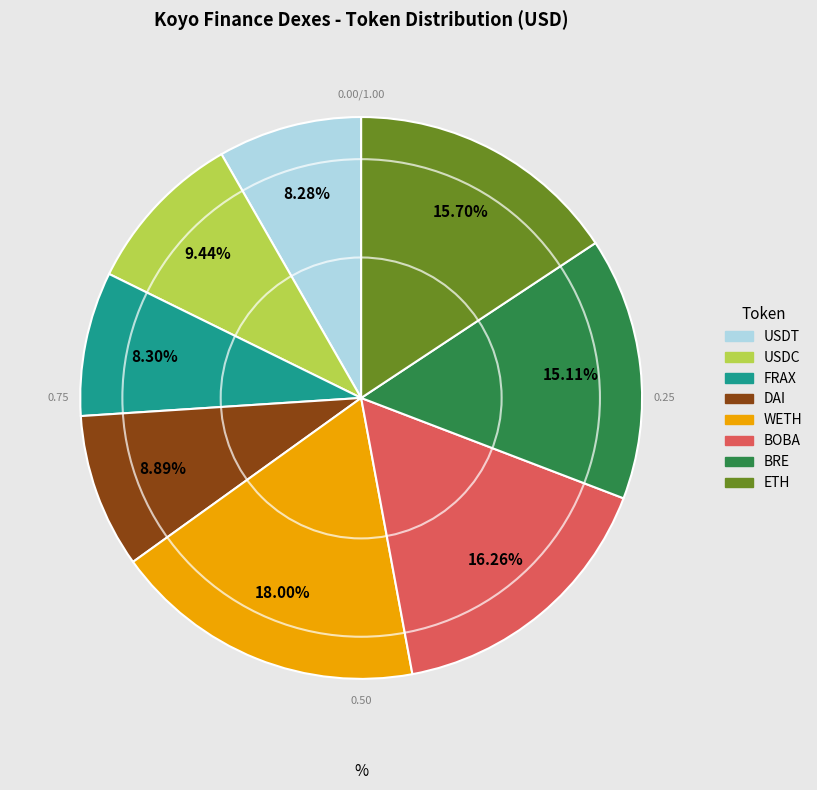

Which category has the biggest portion of the pie?

WETH